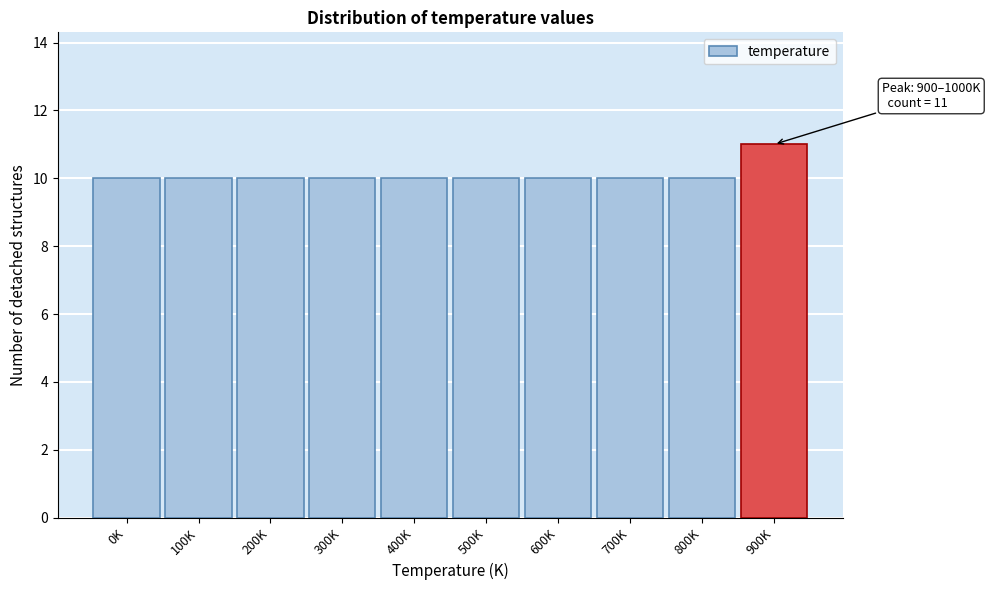

Reading left to right, list all the values displayed in this chart.

0K=10	100K=10	200K=10	300K=10	400K=10	500K=10	600K=10	700K=10	800K=10	900K=11